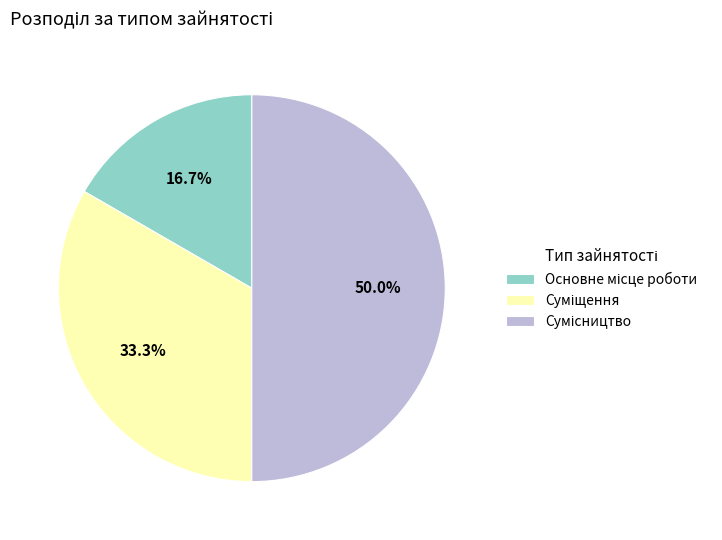

How many slices are in this pie chart?

3